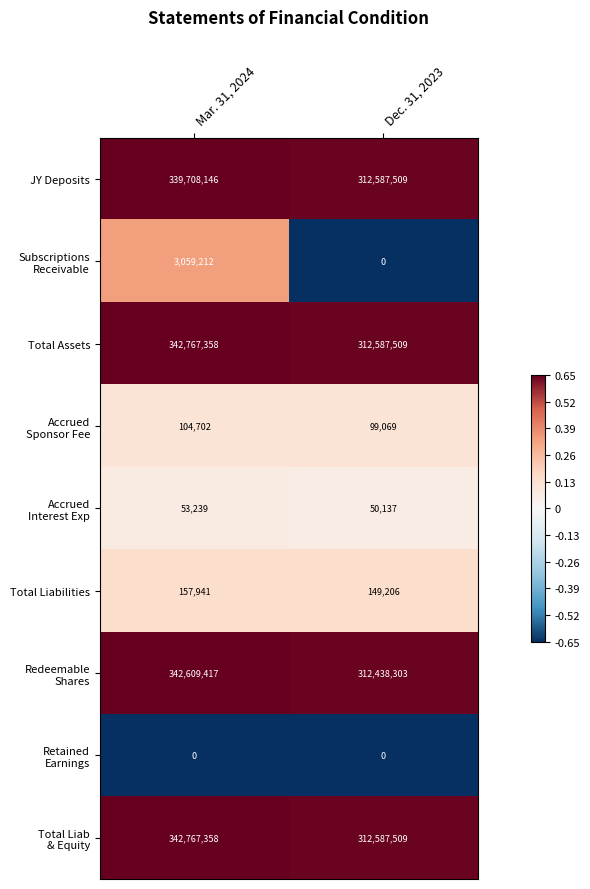

What is the highest value of the Total Liabilities series?

157941